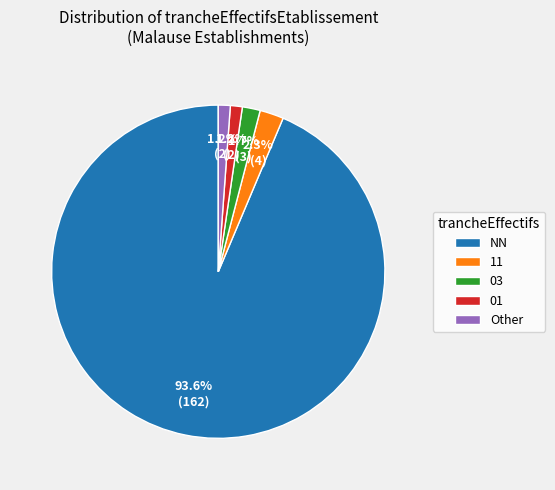

What portion of the pie excludes 11?

97.7%